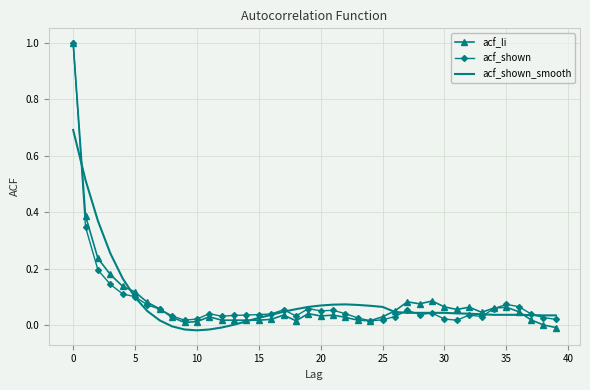

What is the sum of all acf_li values?

3.3